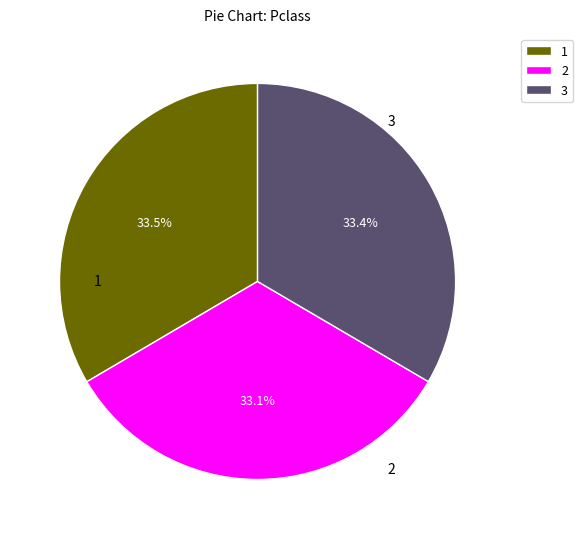

How many segments does this pie chart have?

3